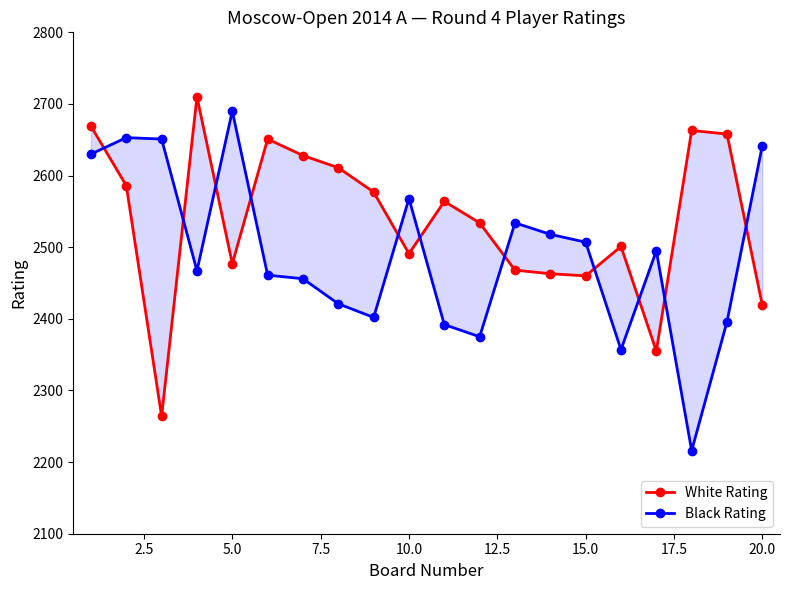

Which series has the largest range (max minus min)?

Black Rating